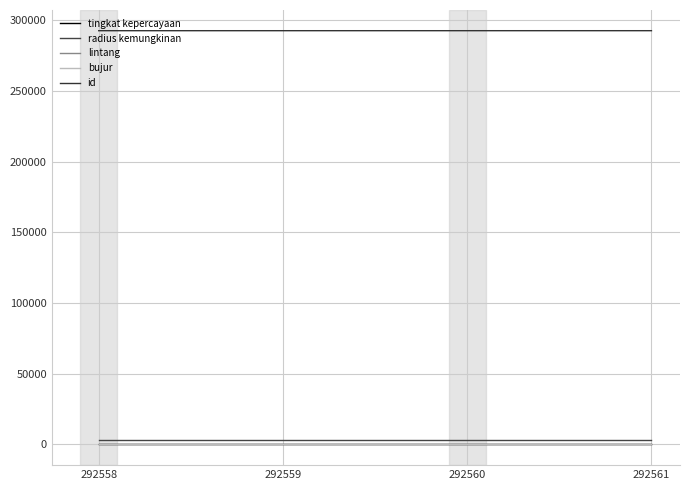

Is it true that lintang equals -3.9 at 292561?

True